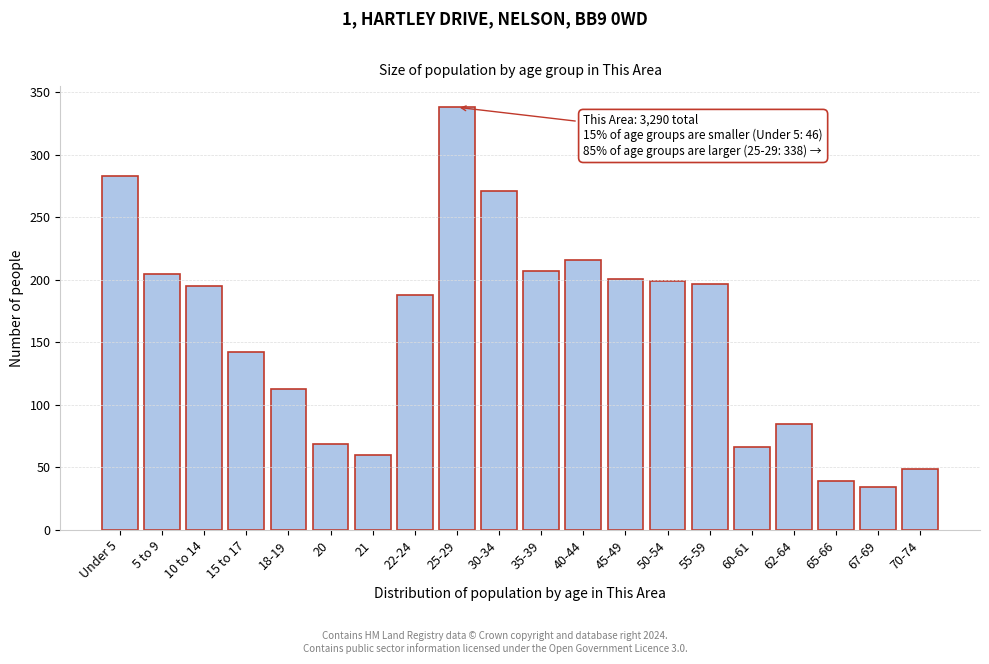

Reading right to left, what are all the values shown in this chart?

49	34	39	85	66	197	199	201	216	207	271	338	188	60	69	113	142	195	205	283